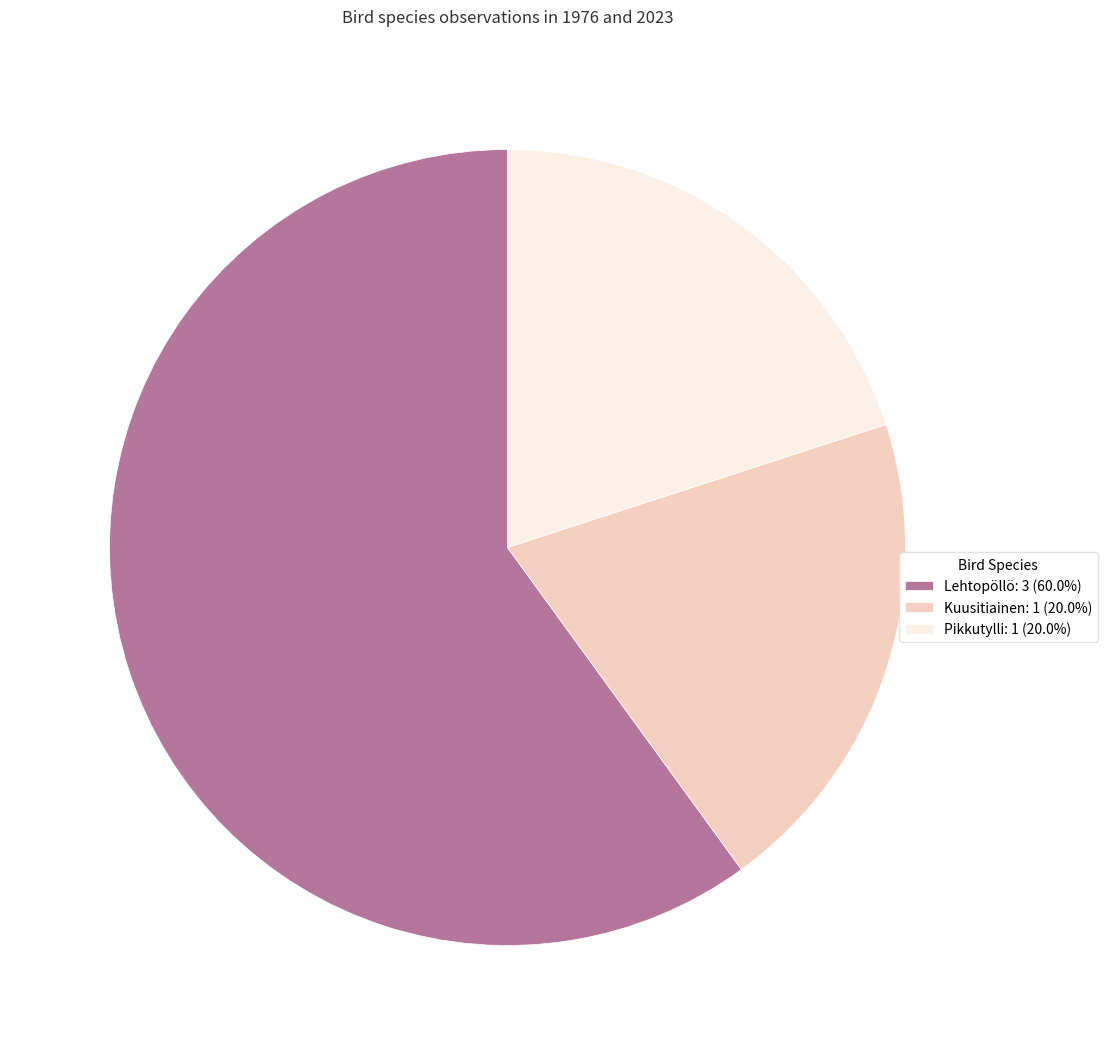

What is the ratio of the value at Pikkutylli to the value at Lehtopöllö?

0.3